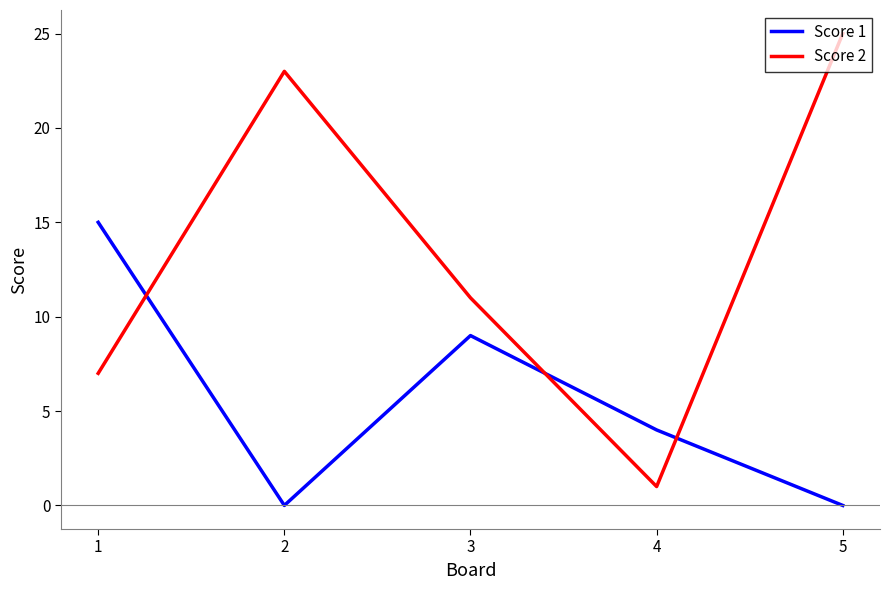

Reading right to left, transcribe all the data shown in this chart.

Score 1: 0	4	9	0	15
Score 2: 25	1	11	23	7